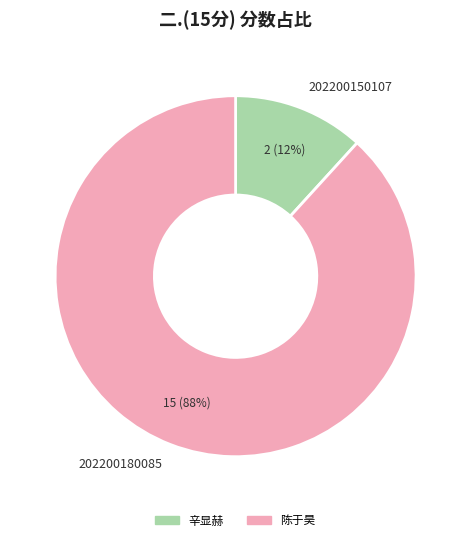

Do 202200150107 and 202200180085 together represent more than half of the pie?

Yes